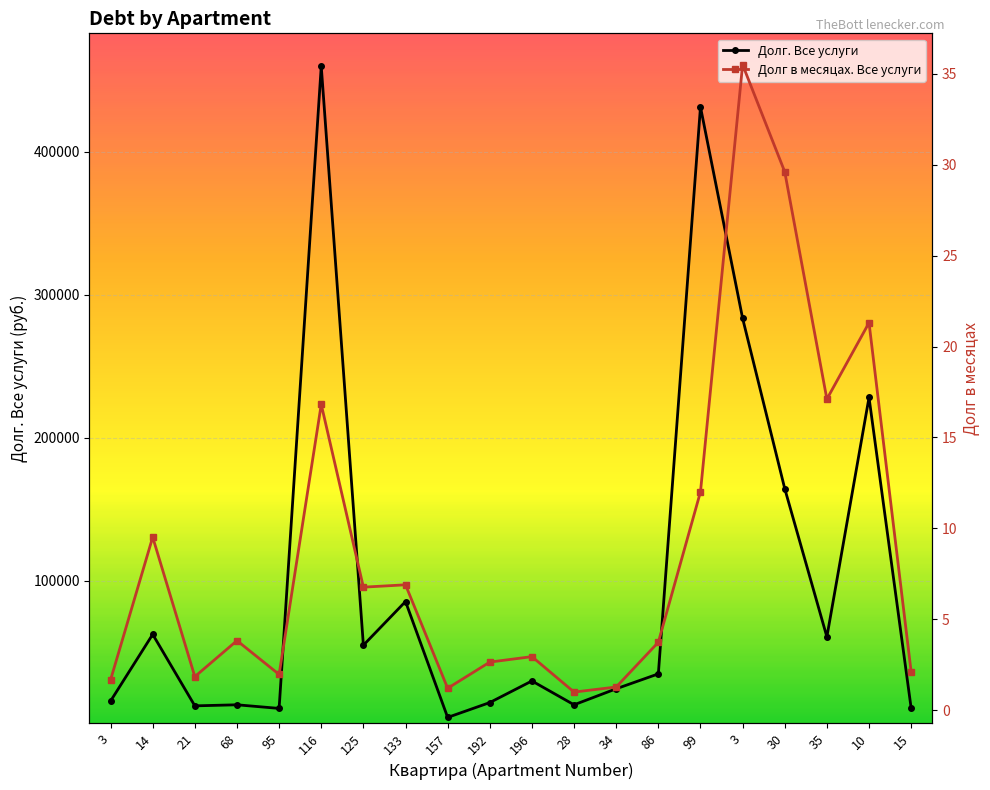

What are all the series names shown in the legend?

Долг. Все услуги, Долг в месяцах. Все услуги